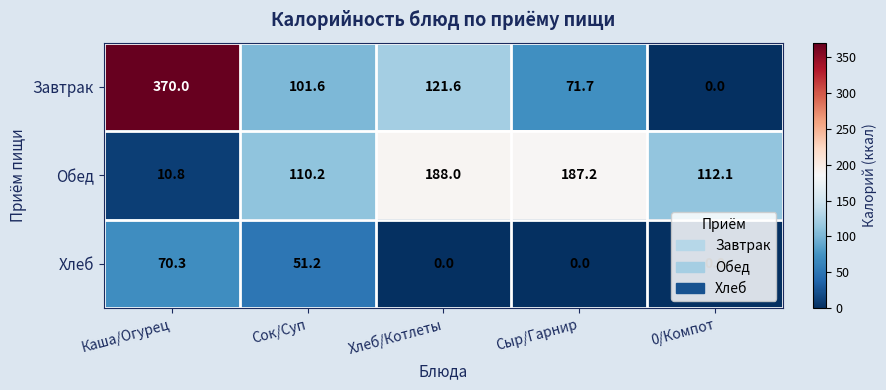

Count the number of data series in this chart.

3